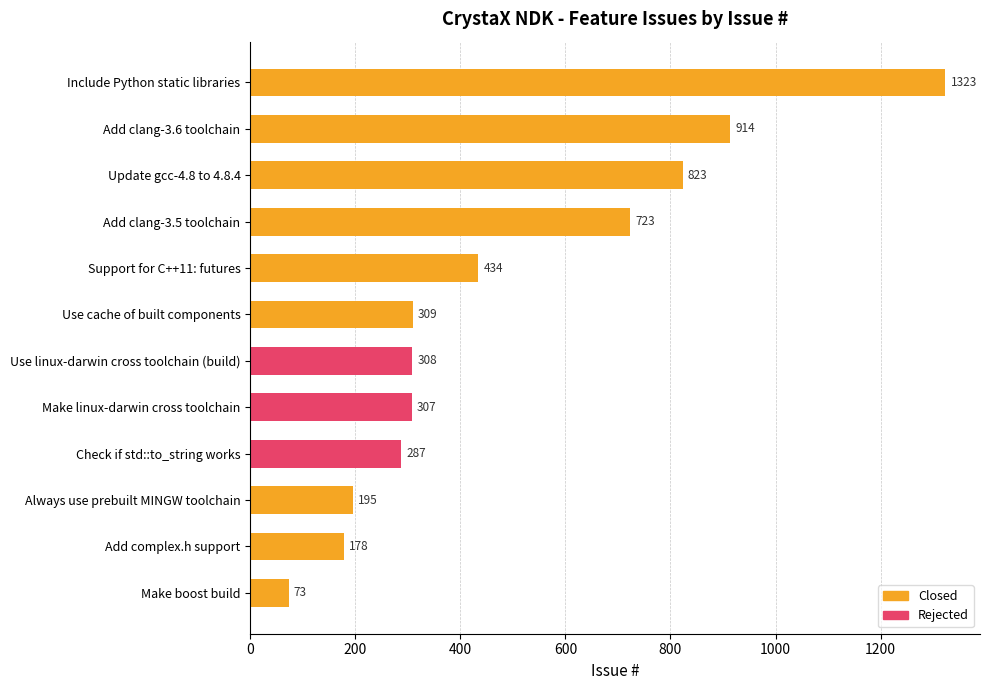

What is the label of the 8th bar from the left?

Make linux-darwin cross toolchain